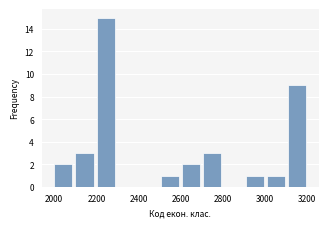

Reading left to right, list every bar in this chart as the range it spans on the x-axis followed by its height. Neither the bar edges nor the heights are printed on the chart, so give them approximately, as read against the axes.

2000 to 2100: 2
2100 to 2200: 3
2200 to 2300: 15
2300 to 2400: 0
2400 to 2500: 0
2500 to 2600: 1
2600 to 2700: 2
2700 to 2800: 3
2800 to 2900: 0
2900 to 3000: 1
3000 to 3100: 1
3100 to 3220: 9